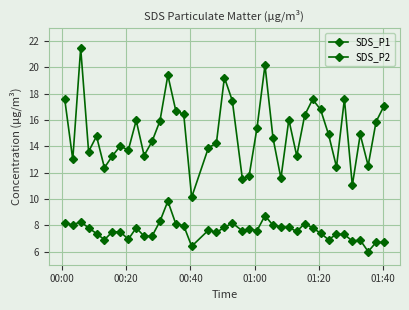

How many data points in SDS_P2 are above 7?

31